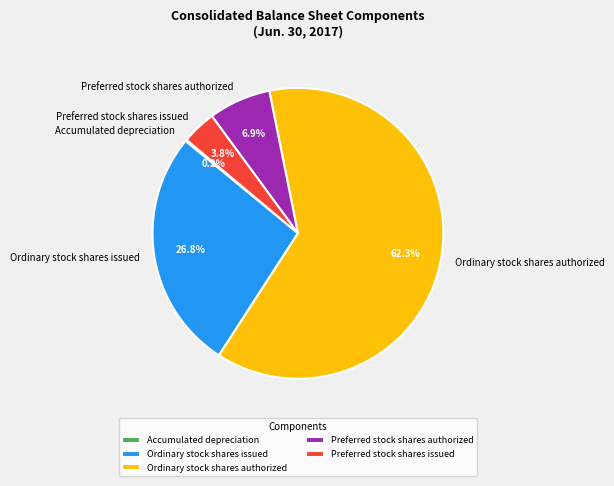

Is the sum of Ordinary stock shares authorized and Preferred stock shares authorized greater than half?

Yes